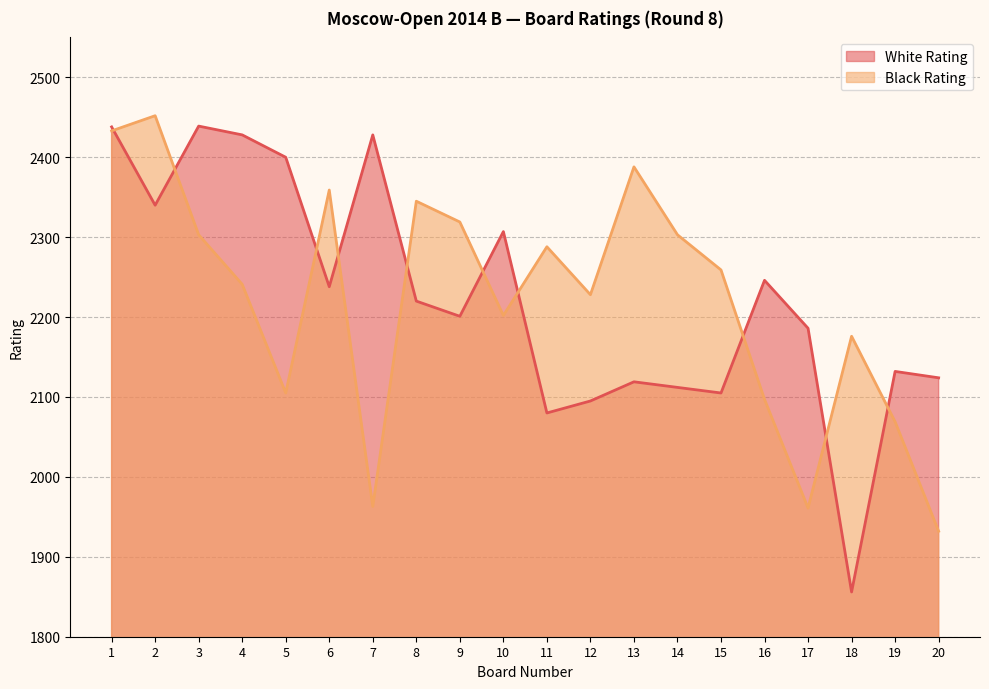

What is the maximum value shown in the chart?

2452